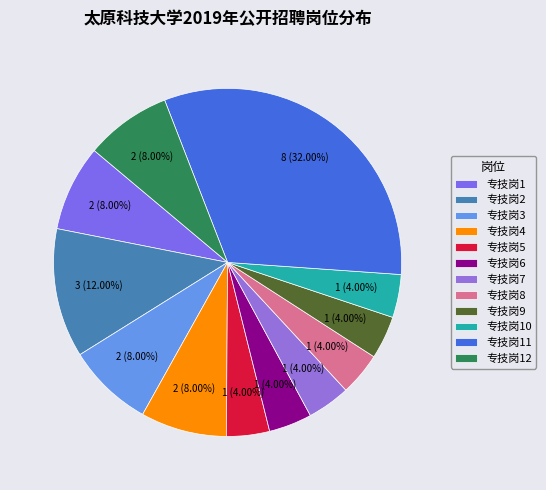

Which category has the smallest portion of the pie?

专技岗5